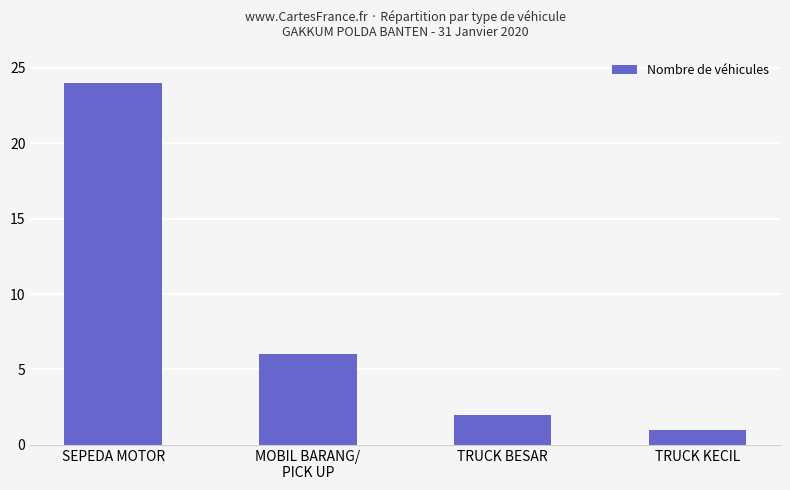

Is it true that the value at MOBIL BARANG/
PICK UP is 2?

False